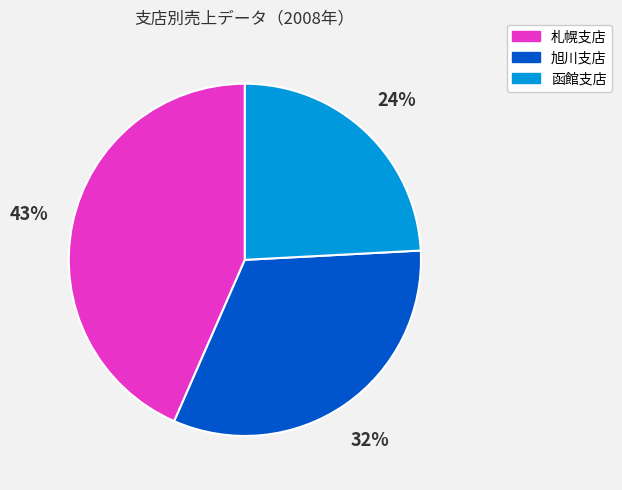

True or false: 函館支店 accounts for 24% of the total.

True